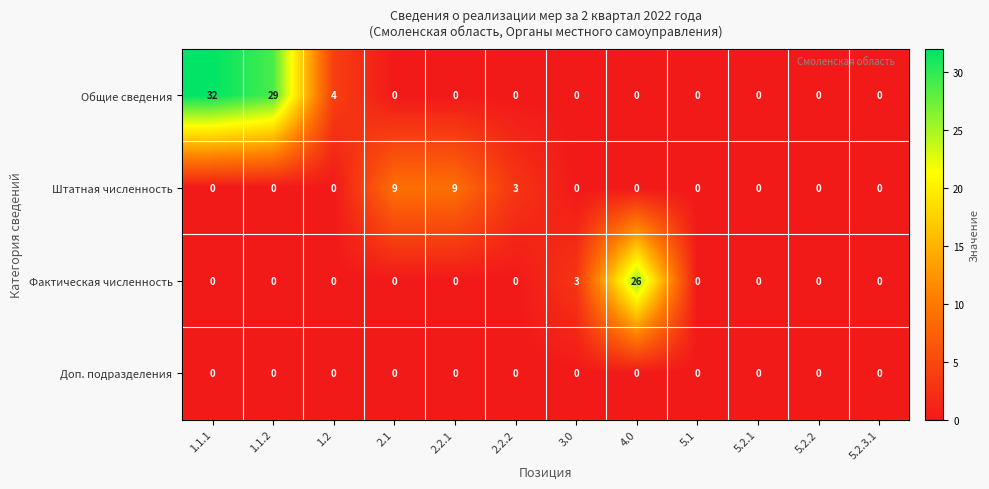

What is the maximum value shown in the chart?

32